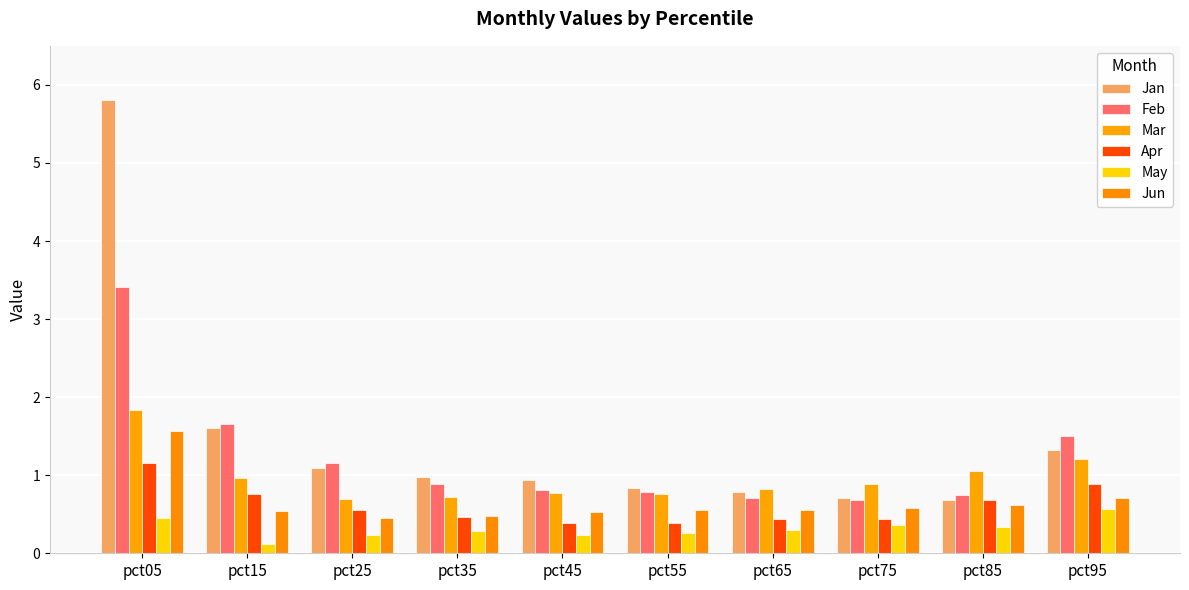

List the series in order of their peak value, highest first.

Jan, Feb, Mar, Jun, Apr, May